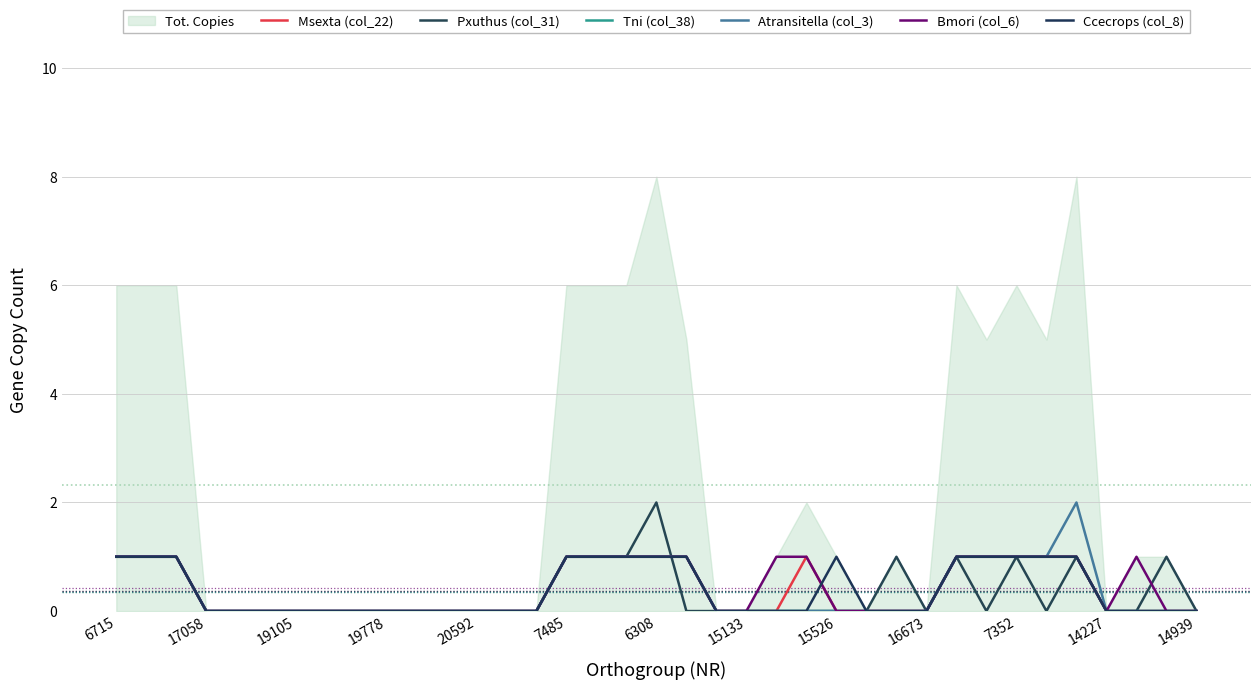

True or false: Bmori (col_6) and Atransitella (col_3) cross at least once.

False